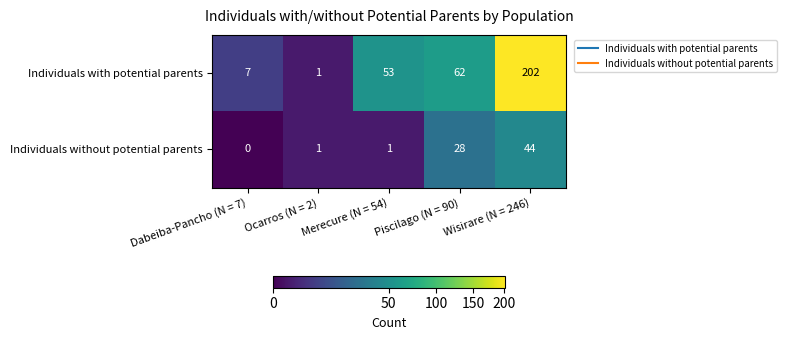

What is the sum of all Individuals with potential parents values?

325